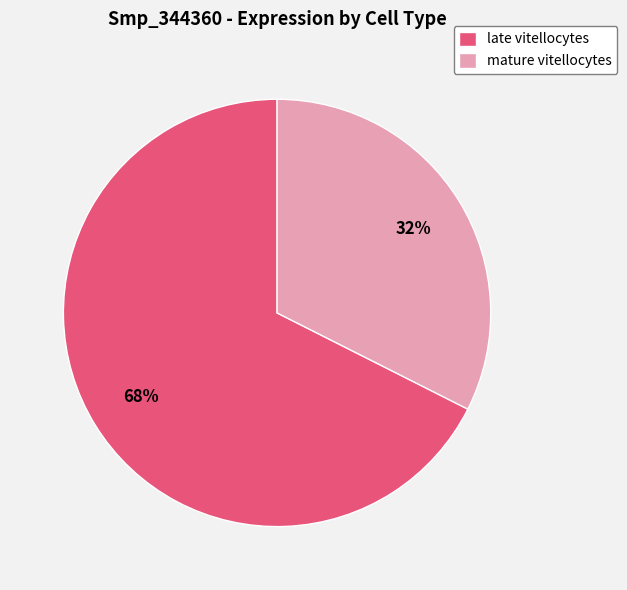

Do late vitellocytes and mature vitellocytes together represent more than half of the pie?

Yes